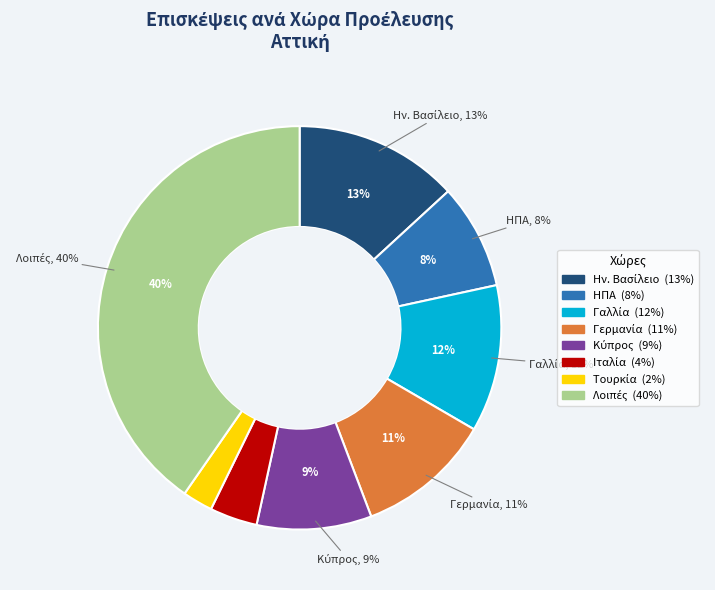

Approximately how many times larger is the value at Ην. Βασίλειο compared to Λοιπές?

0.3